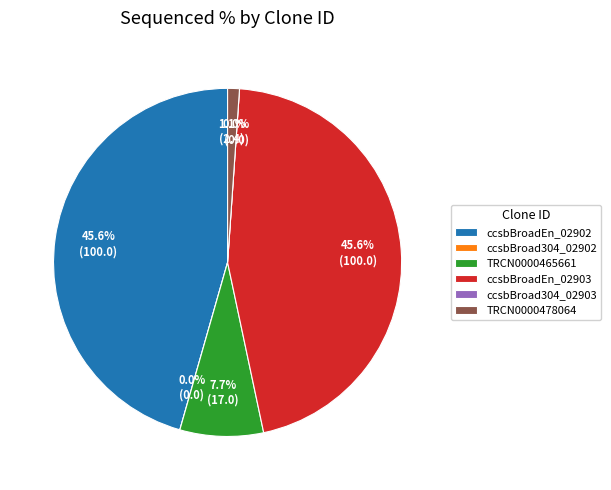

How many segments does this pie chart have?

6